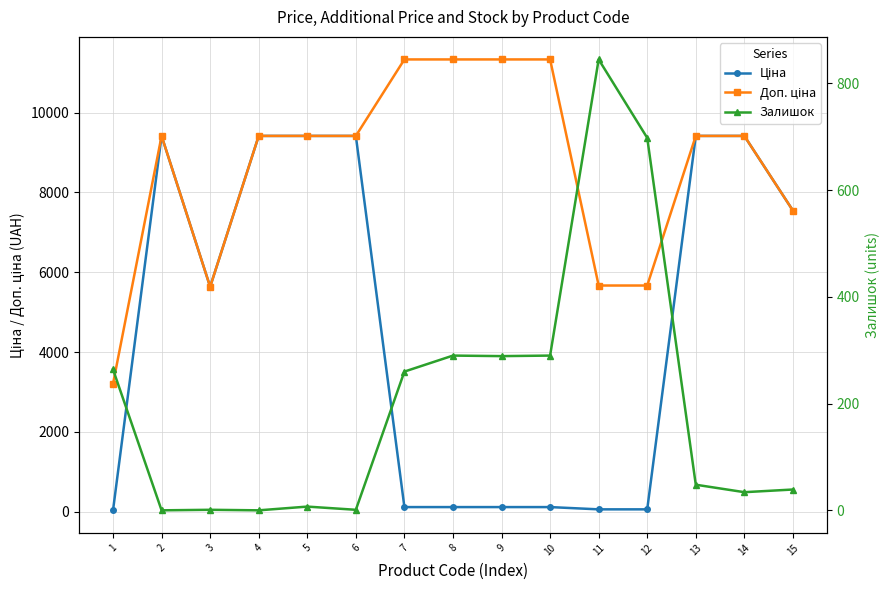

Which series has the largest total across all categories?

Доп. ціна